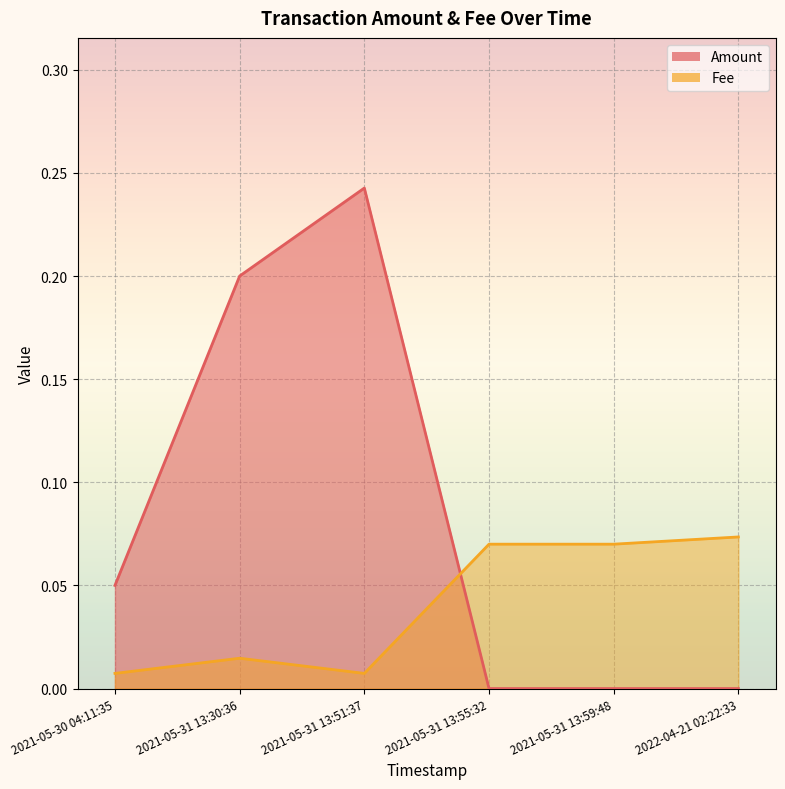

Where is the data nearest to the value 0?

2021-05-30 04:11:35